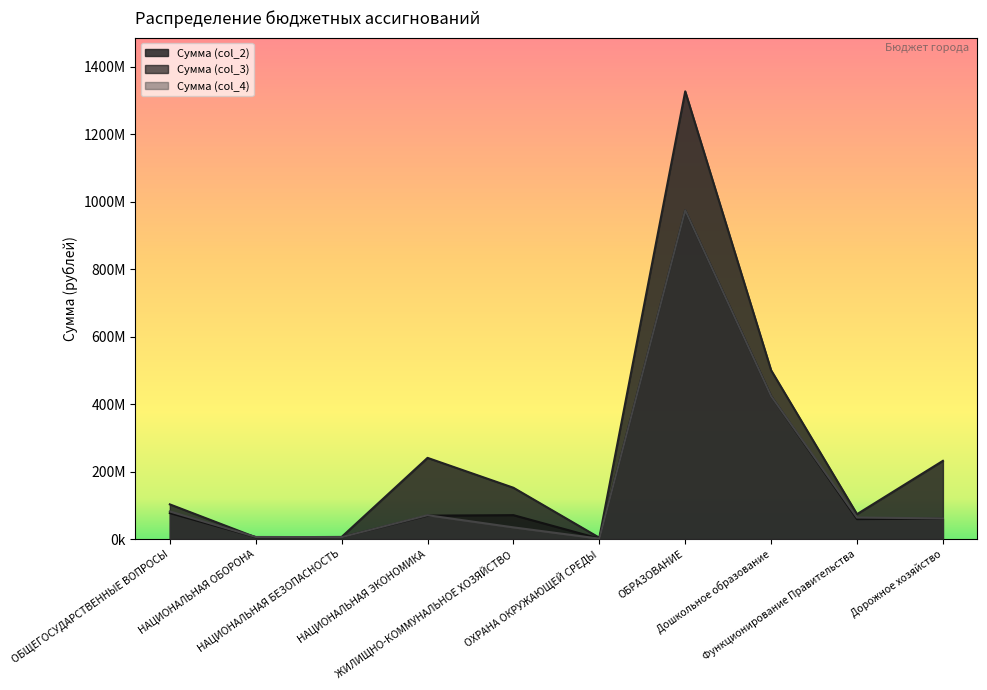

Does the chart display data point markers on the line(s)?

No